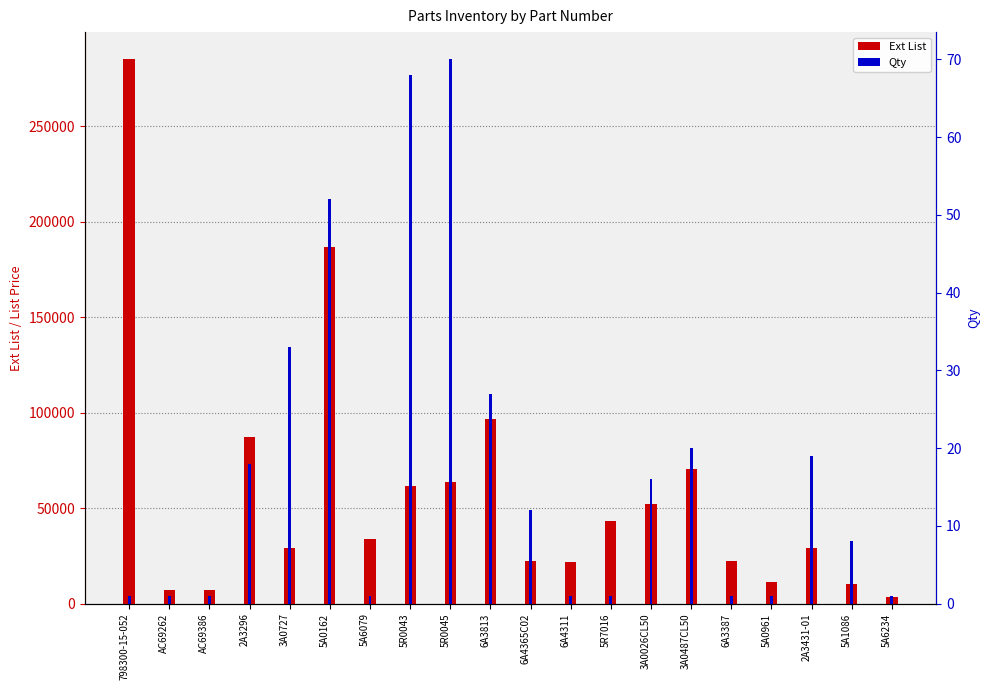

Rank the categories by Ext List value from highest to lowest.

798300-15-052, 5A0162, 6A3813, 2A3296, 3A0487CL50, 5R0045, 5R0043, 3A0026CL50, 5R7016, 5A6079, 3A0727, 2A3431-01, 6A4365C02, 6A3387, 6A4311, 5A0961, 5A1086, AC69262, AC69386, 5A6234